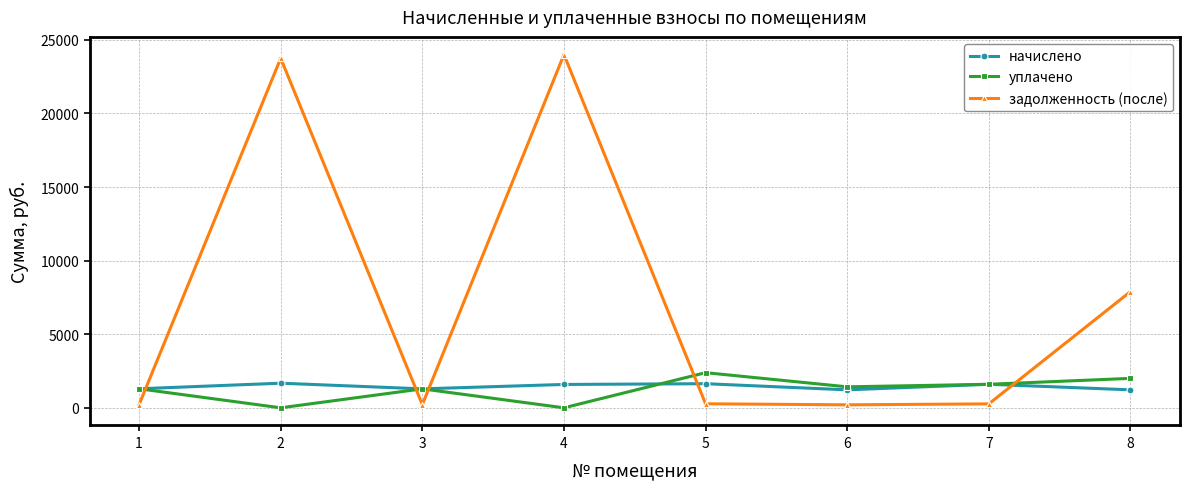

What is the average value of the задолженность (после) series?

7103.2